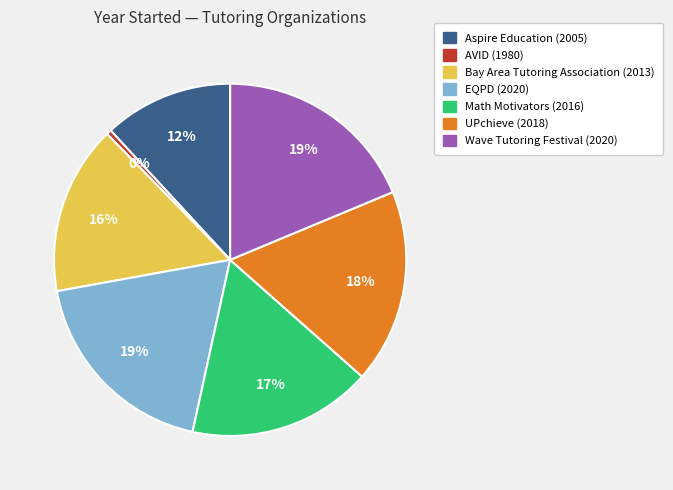

Is there any slice that represents more than half of the pie?

No